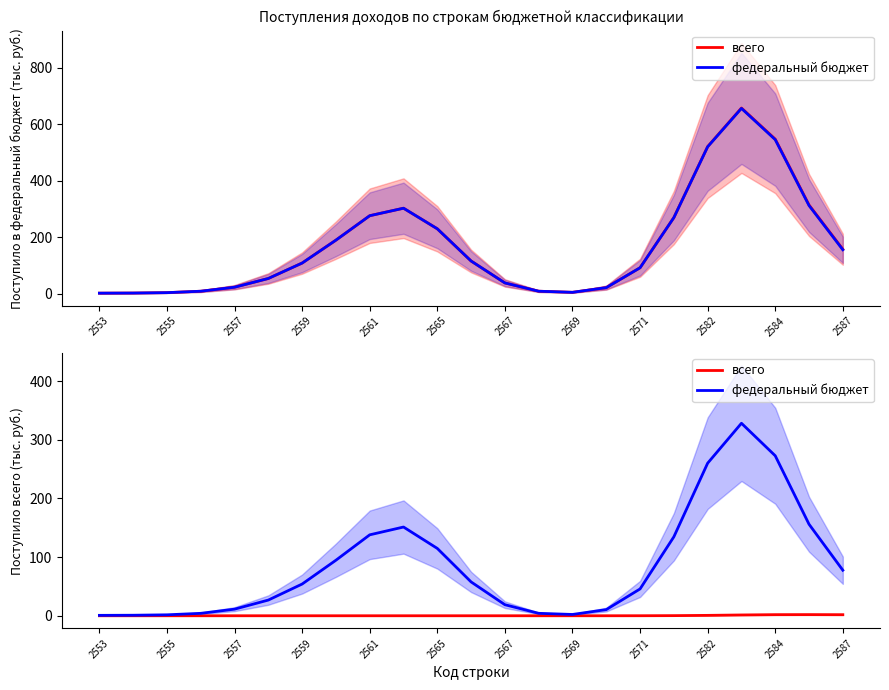

True or false: всего has more than 1 points higher than both neighbors.

False